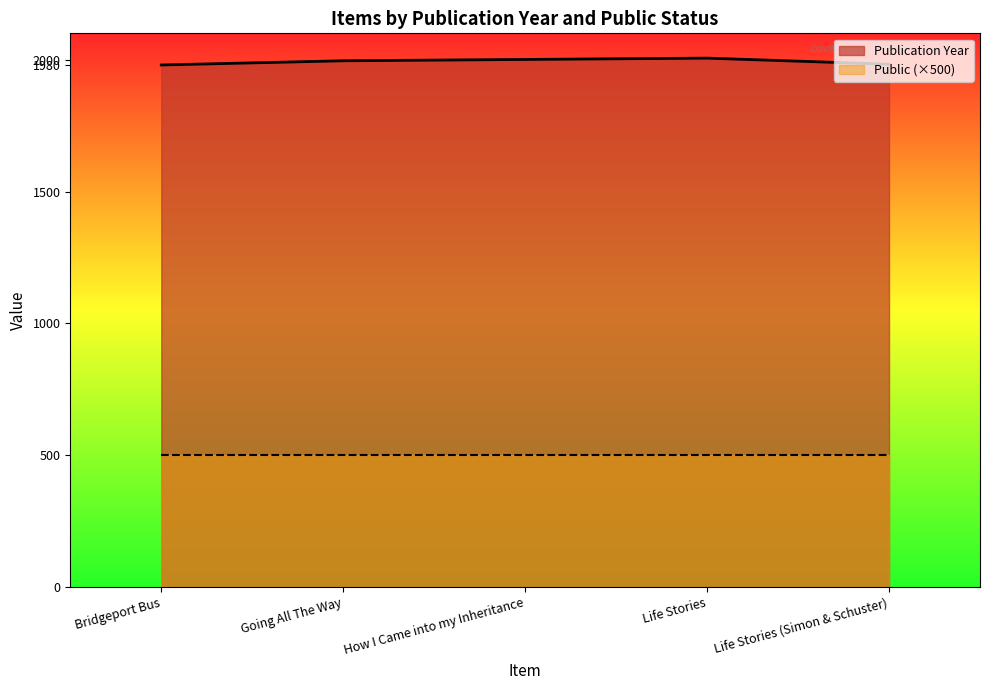

List the labels in order of value, smallest first.

Bridgeport Bus, Life Stories (Simon & Schuster), Going All The Way, How I Came into my Inheritance, Life Stories